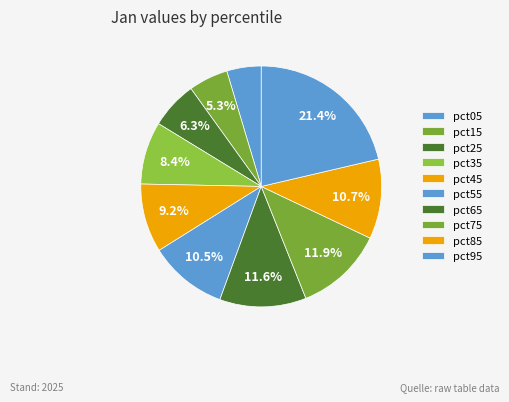

What percentage is the pct15 slice, to the nearest percent?

5%